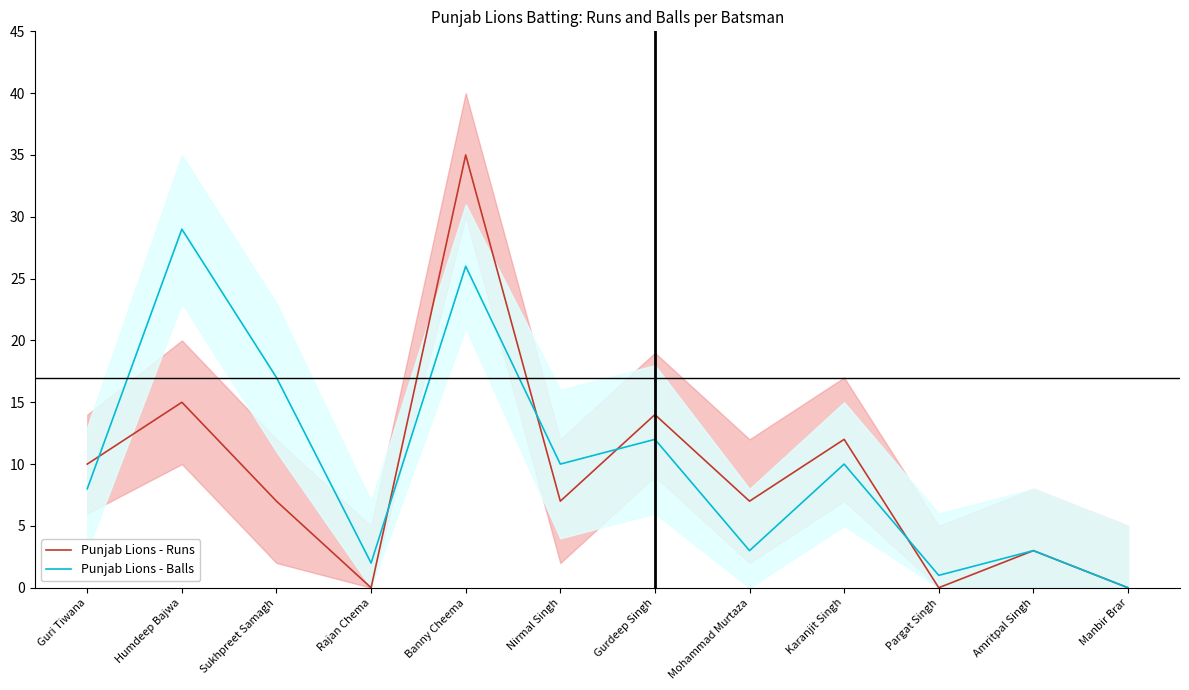

Reading right to left, what are all the values shown in this chart?

Punjab Lions - Runs: 0	3	0	12	7	14	7	35	0	7	15	10
Punjab Lions - Balls: 0	3	1	10	3	12	10	26	2	17	29	8